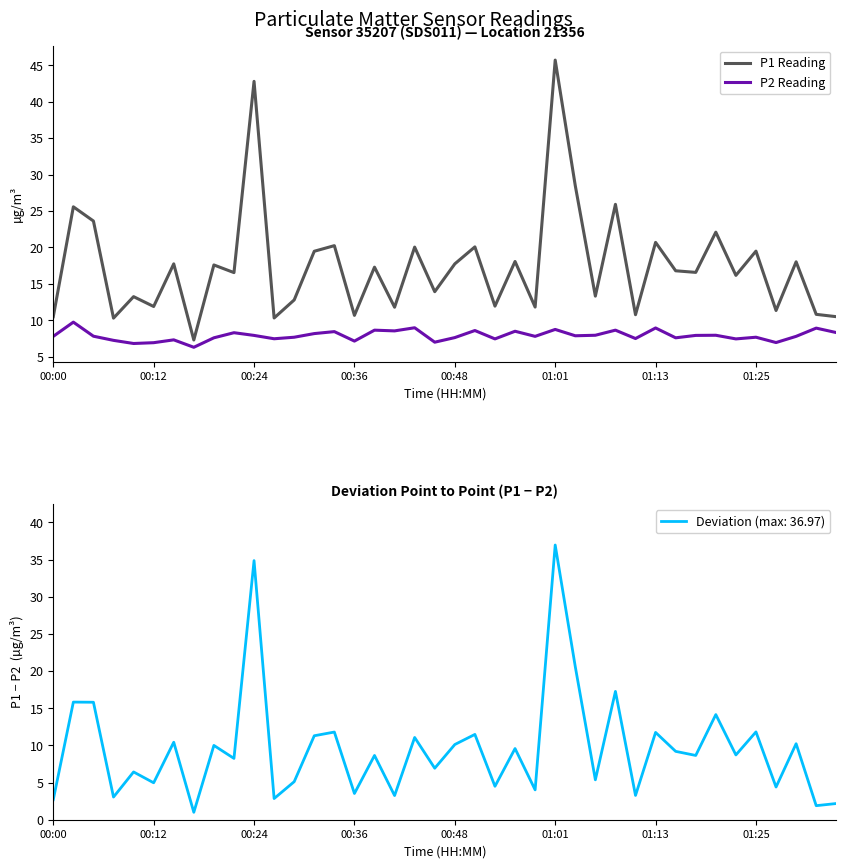

What is the minimum value for P2 Reading?

6.3